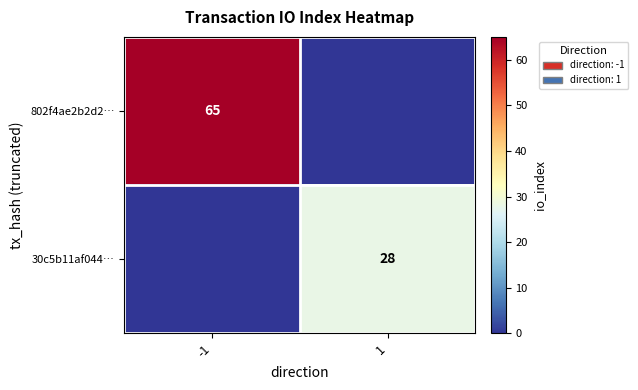

The 802f4ae2b2d2… series shows 16 at -1. True or false?

False